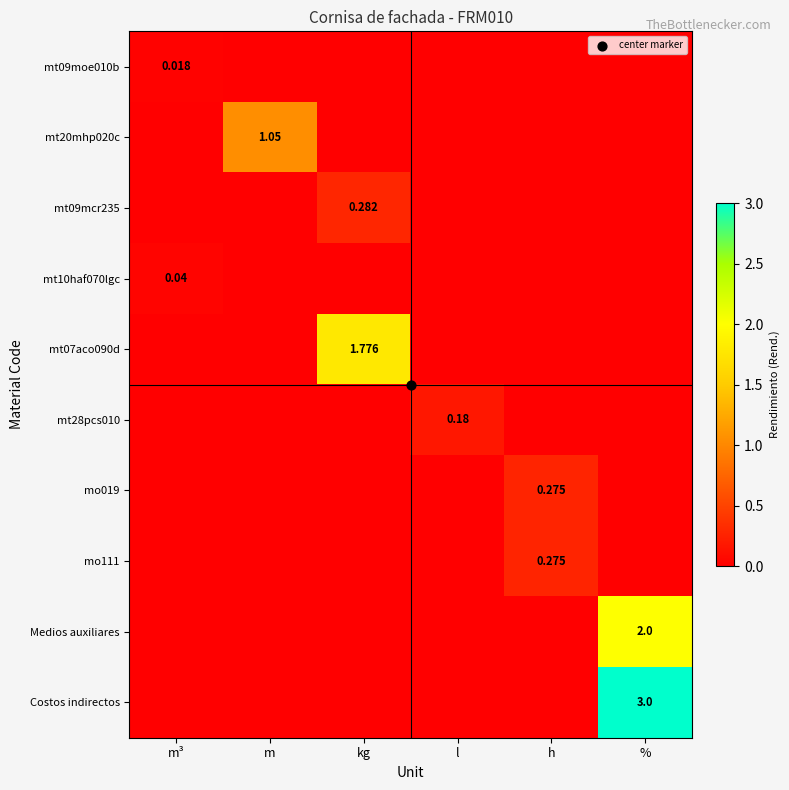

Which series changed the most between m and h?

mt20mhp020c